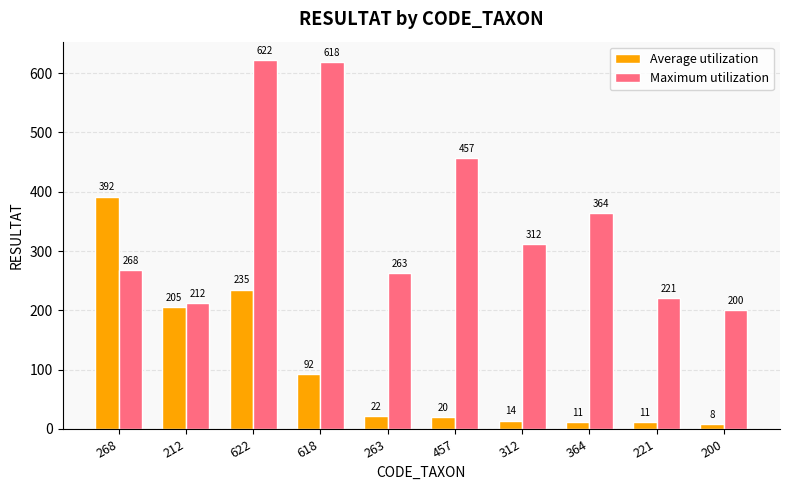

Which series has the widest spread of values?

Maximum utilization